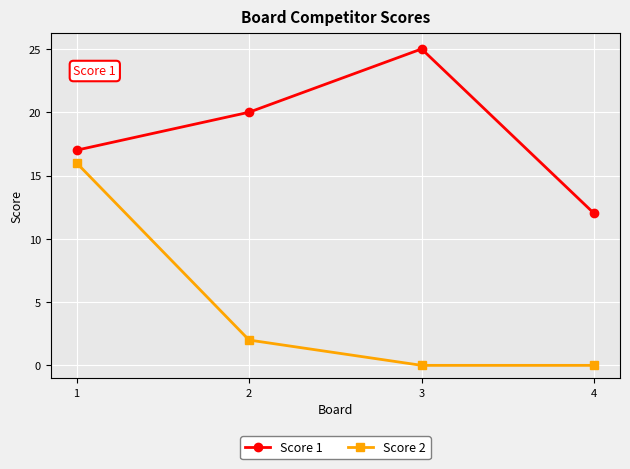

What is the difference between the second highest and minimum values in the Score 1 series?

8